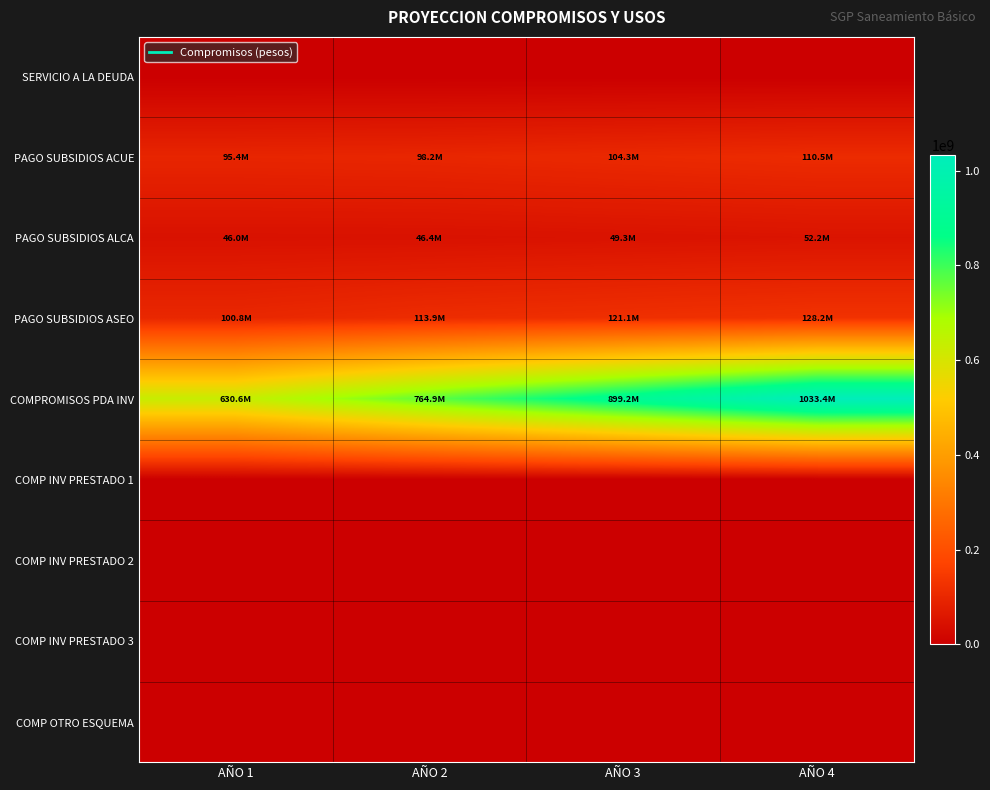

Reading right to left, what are all the values shown in this chart?

SERVICIO A LA DEUDA: AÑO 4=0	AÑO 3=0	AÑO 2=0	AÑO 1=0
PAGO SUBSIDIOS ACUE: AÑO 4=110465498	AÑO 3=104308887	AÑO 2=98152275	AÑO 1=95381642
PAGO SUBSIDIOS ALCA: AÑO 4=52166894	AÑO 3=49259459	AÑO 2=46352023	AÑO 1=46033425
PAGO SUBSIDIOS ASEO: AÑO 4=128219035	AÑO 3=121072960	AÑO 2=113926884	AÑO 1=100805992
COMPROMISOS PDA INV: AÑO 4=1033433862	AÑO 3=899166910	AÑO 2=764899959	AÑO 1=630633008
COMP INV PRESTADO 1: AÑO 4=0	AÑO 3=0	AÑO 2=0	AÑO 1=0
COMP INV PRESTADO 2: AÑO 4=0	AÑO 3=0	AÑO 2=0	AÑO 1=0
COMP INV PRESTADO 3: AÑO 4=0	AÑO 3=0	AÑO 2=0	AÑO 1=0
COMP OTRO ESQUEMA: AÑO 4=0	AÑO 3=0	AÑO 2=0	AÑO 1=0